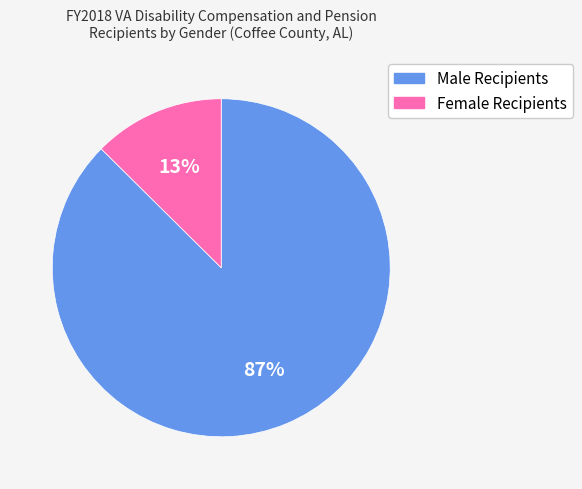

To the nearest percent, what is the combined percentage of Male Recipients and Female Recipients?

100%